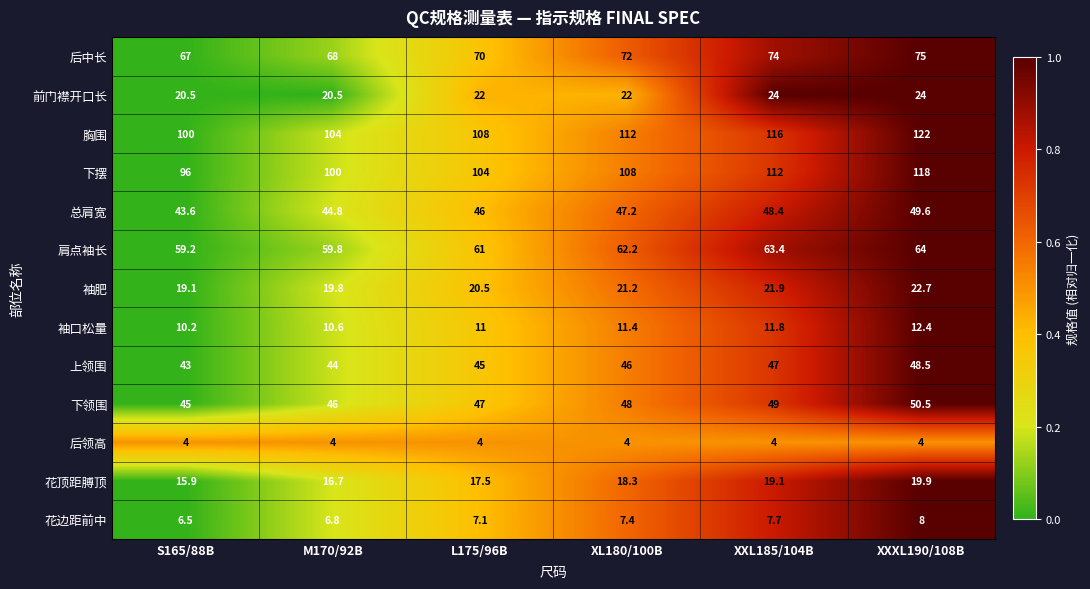

What is the spread (max minus min) of values at XXXL190/108B?

118.0